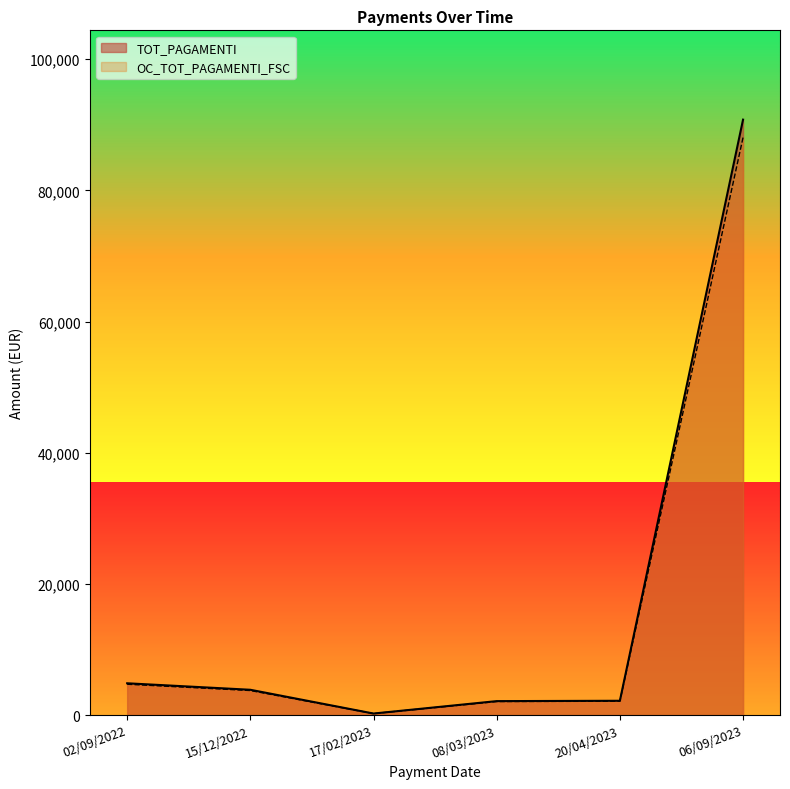

At 06/09/2023, list the series in order from largest to smallest.

TOT_PAGAMENTI, OC_TOT_PAGAMENTI_FSC